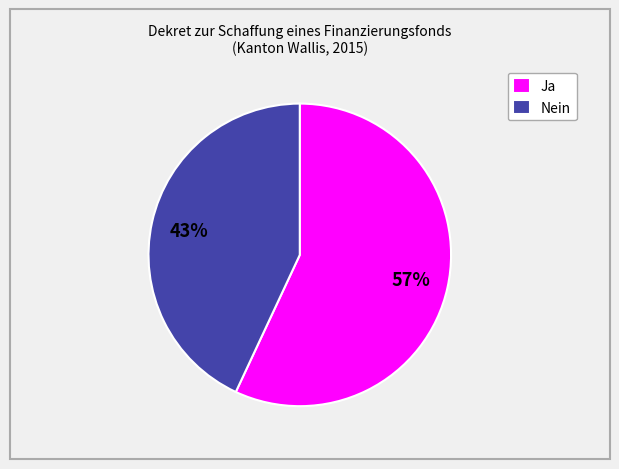

Combined, do Ja and Nein account for over 50%?

Yes